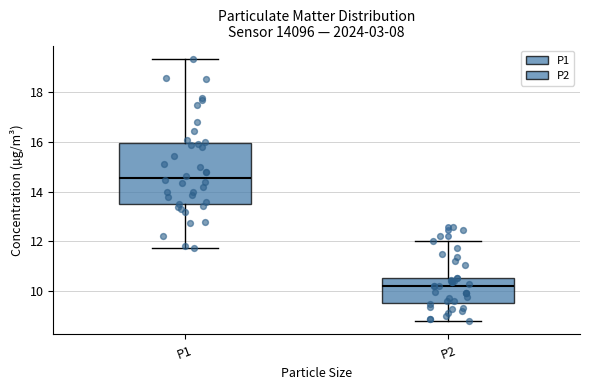

Reading left to right, transcribe this box plot: for each box, give where its median line is, the range the box spans, and where its two whiskers end, as read against the y-axis. The values are not printed on the chart, so give them approximately, as read against the axis.

P1: median 14.6, box 13.6 to 16.0, whiskers 11.8 to 19.4
P2: median 10.2, box 9.6 to 10.6, whiskers 8.8 to 12.0